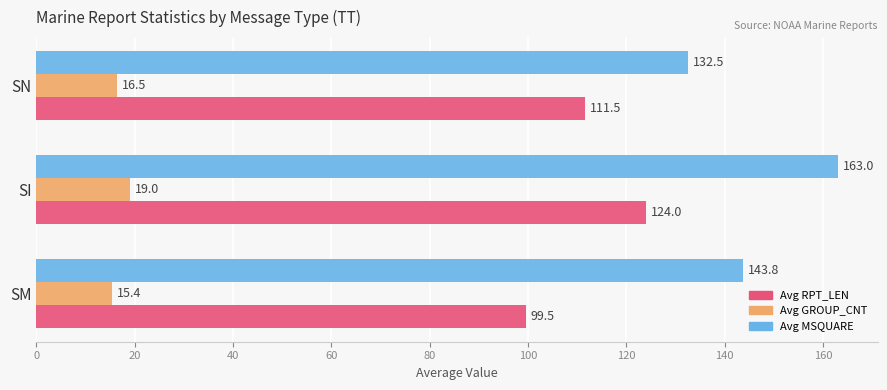

List the labels in order of Avg MSQUARE value, smallest first.

SN, SM, SI